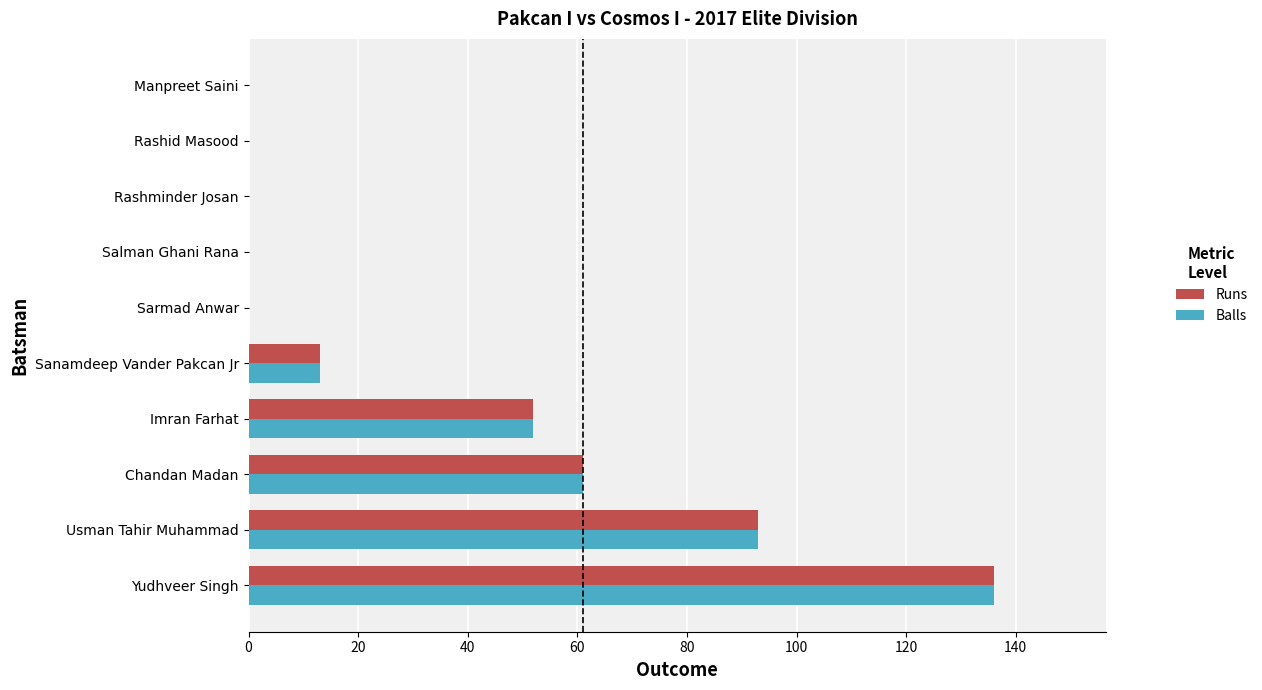

What is the total value across all series at Chandan Madan?

122